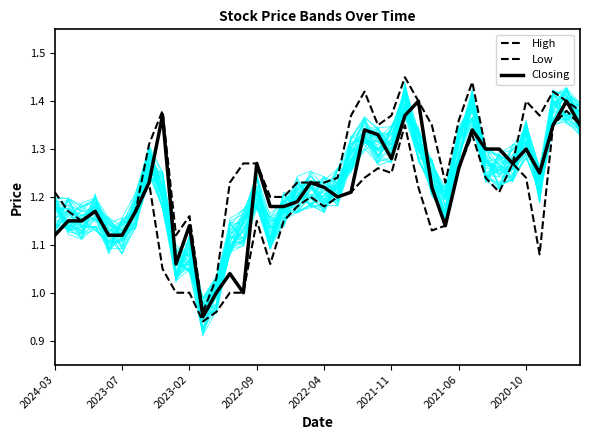

At how many categories does at least one series exceed 1?

39